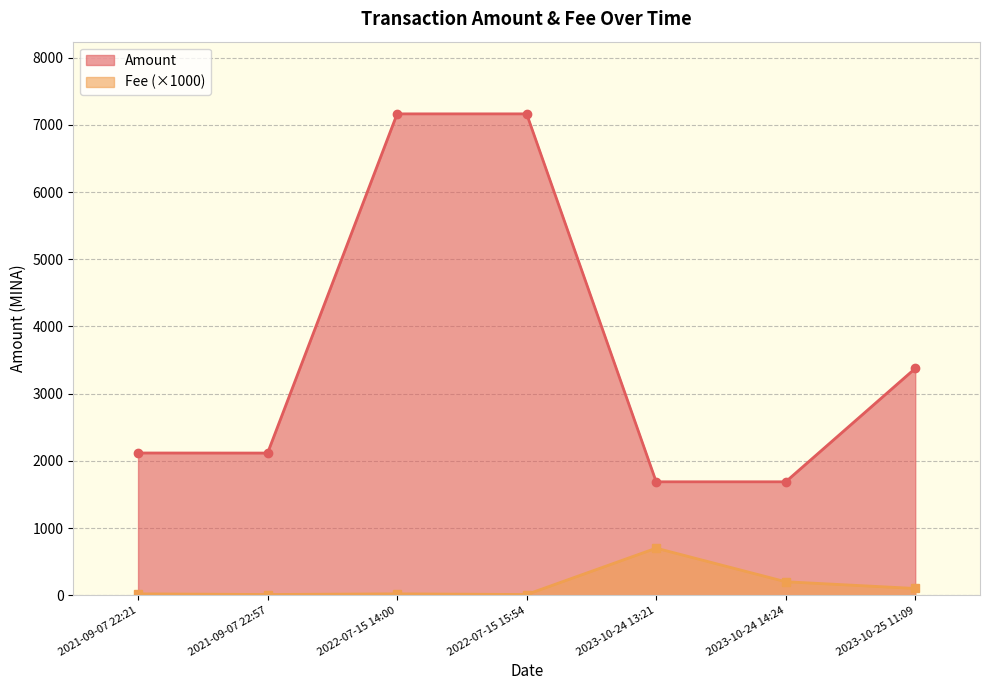

Rank the categories by Amount value from lowest to highest.

2023-10-24 13:21, 2023-10-24 14:24, 2021-09-07 22:57, 2021-09-07 22:21, 2023-10-25 11:09, 2022-07-15 15:54, 2022-07-15 14:00